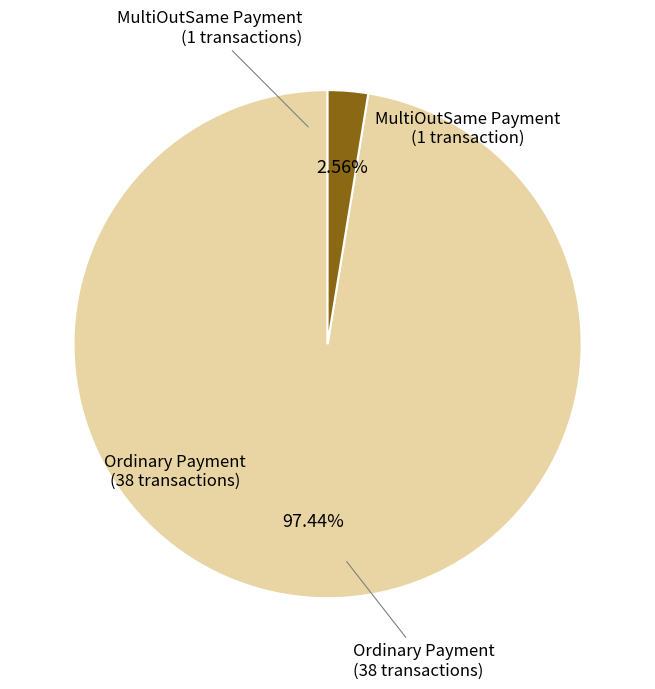

Between MultiOutSame Payment and Ordinary Payment, which is larger?

Ordinary Payment